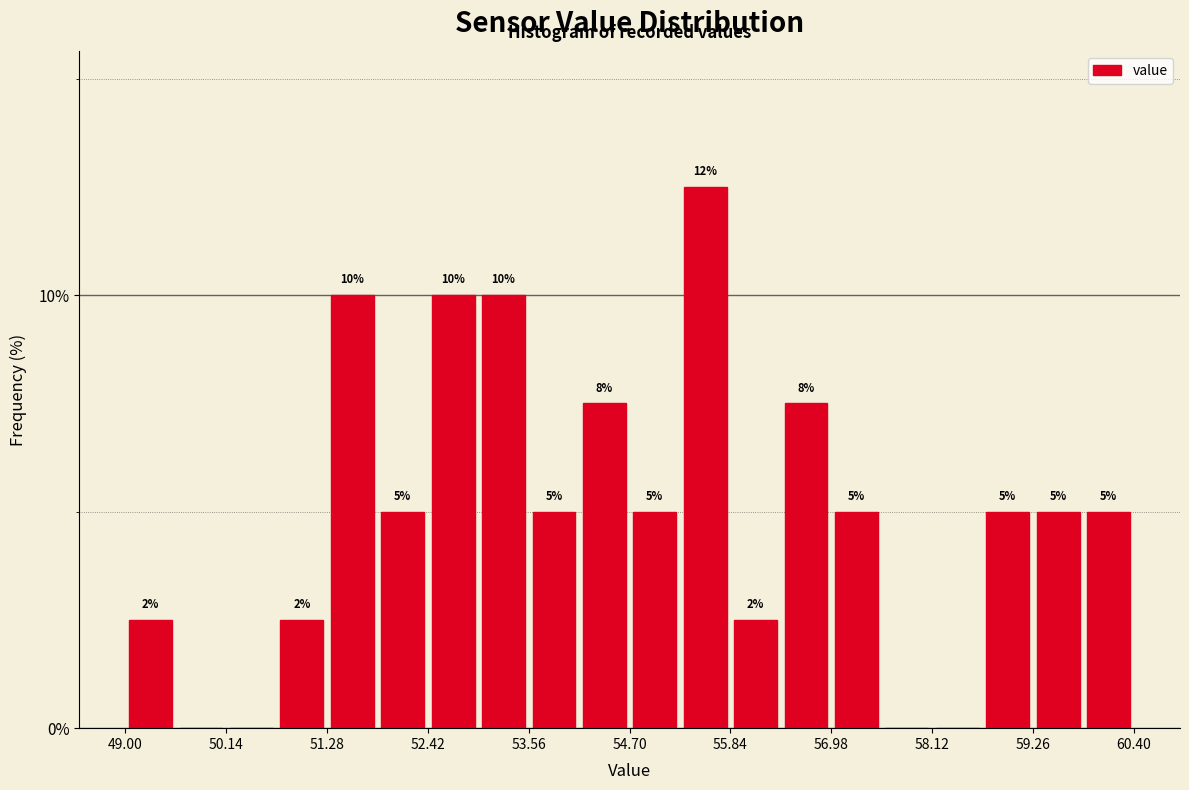

Around what value on the x-axis is the tallest bar? Give the approximate position of its centre, as read against the axis.

55.6